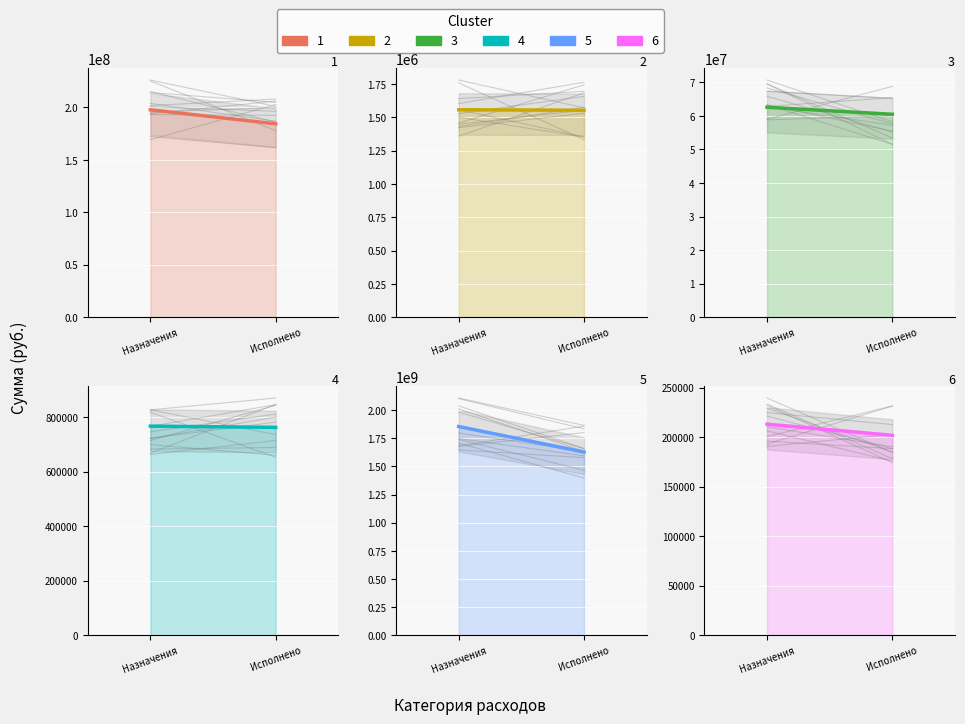

What is the average value of the ОБЩЕГОСУДАРСТВЕННЫЕ ВОПРОСЫ series?

190963701.5